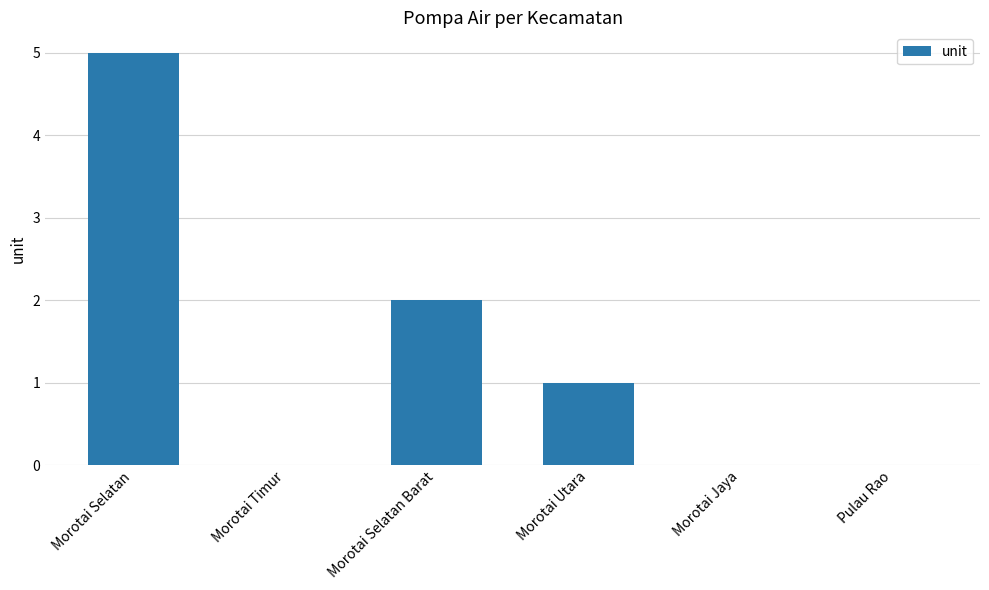

The value at Morotai Utara is 1. True or false?

True